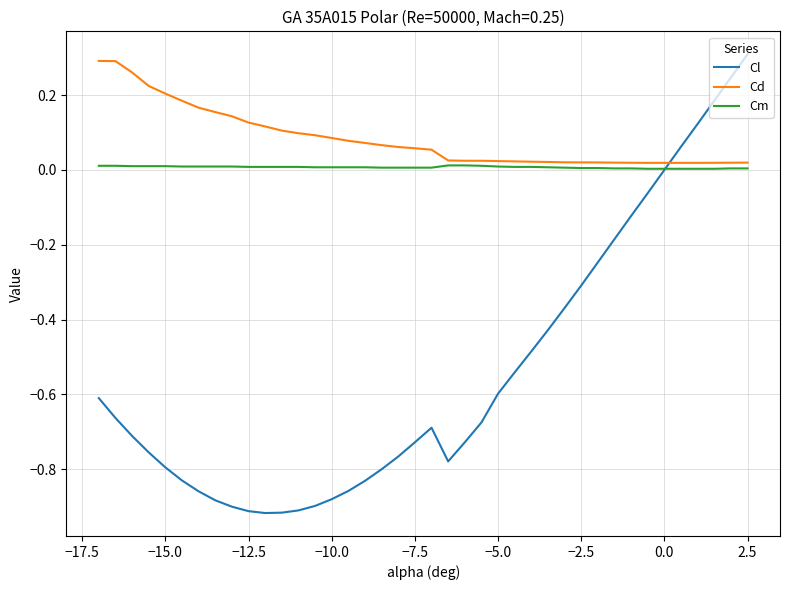

Which series has the largest range (max minus min)?

Cl